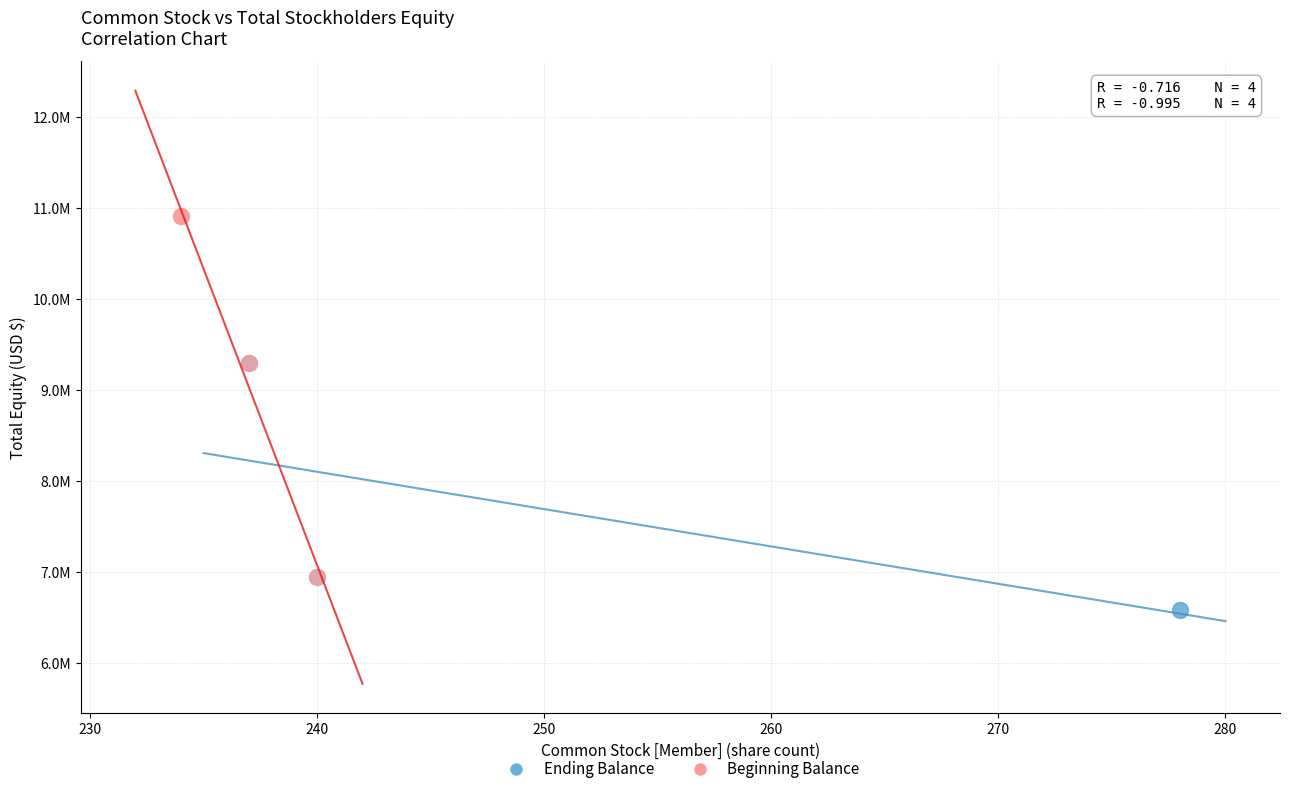

What are all the series names shown in the legend?

Ending Balance, Beginning Balance